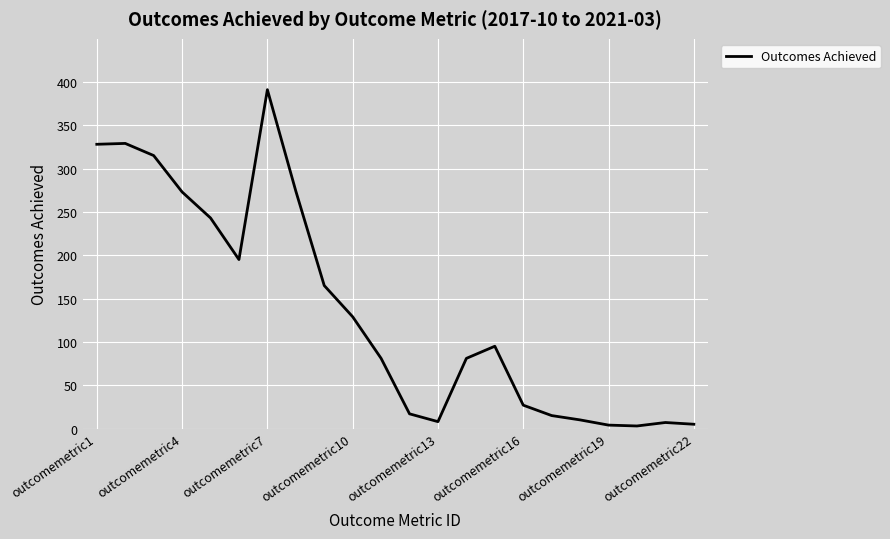

How many values are below 95?

11